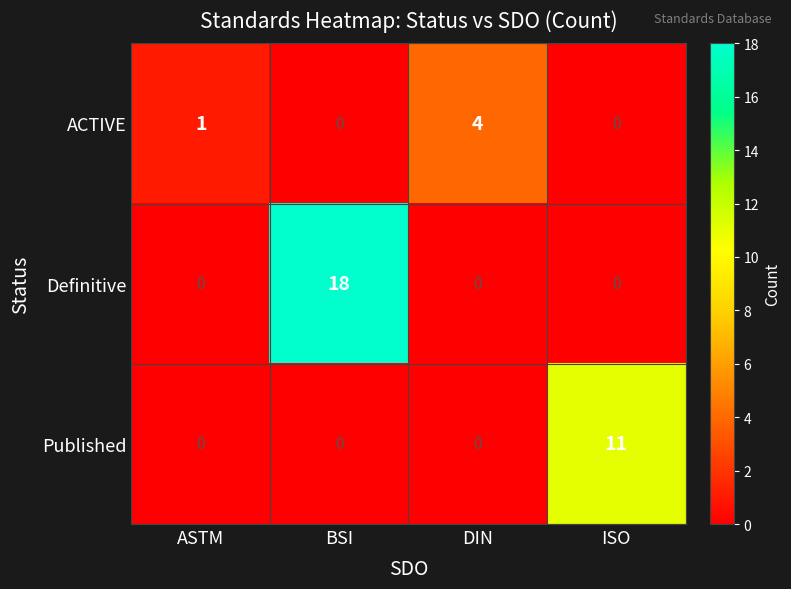

List the series in order of their overall mean, lowest first.

ACTIVE, Published, Definitive